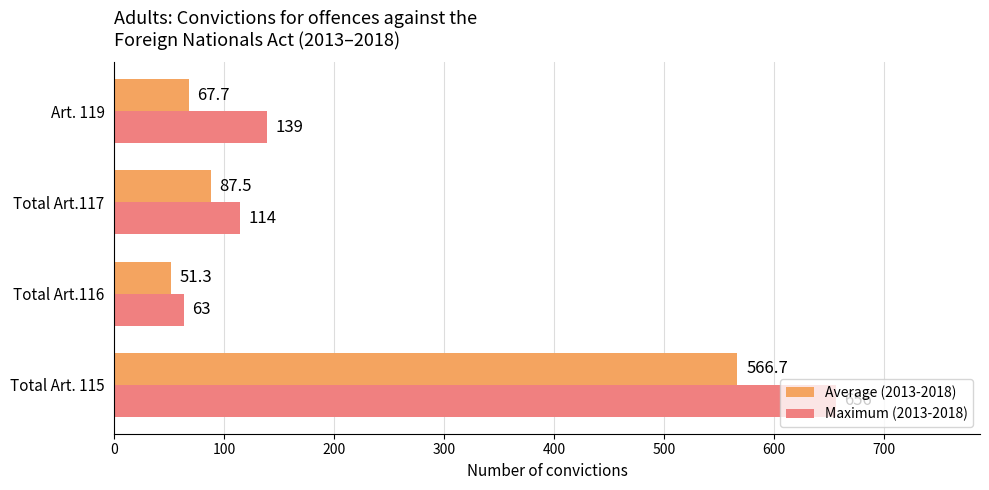

Which series has the largest range (max minus min)?

Maximum (2013-2018)